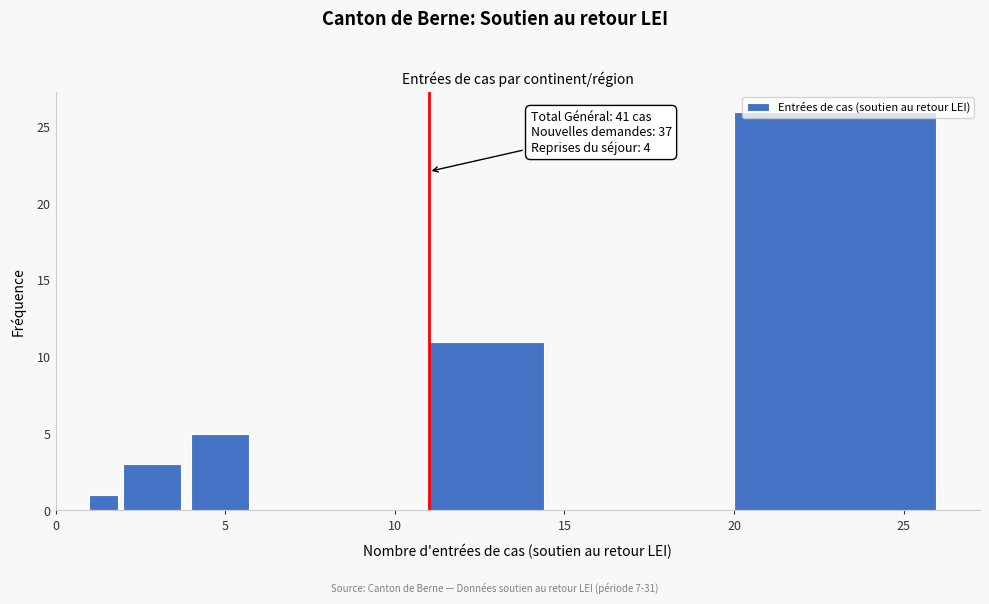

Around what value on the x-axis is the tallest bar? Give the approximate position of its centre, as read against the axis.

23.0